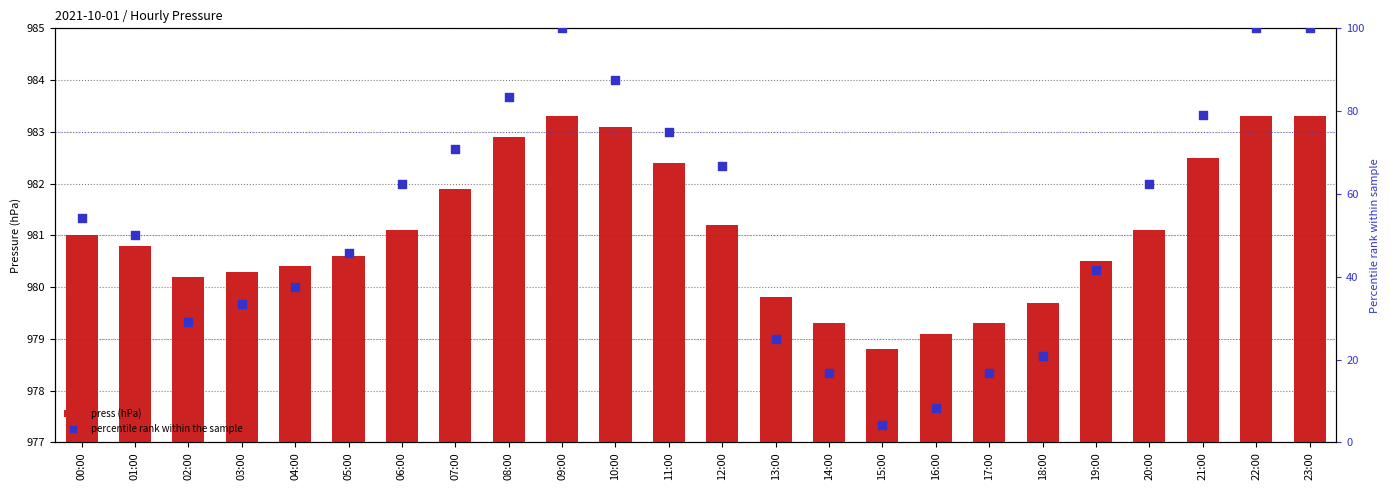

At how many categories does at least one series exceed 84?

4